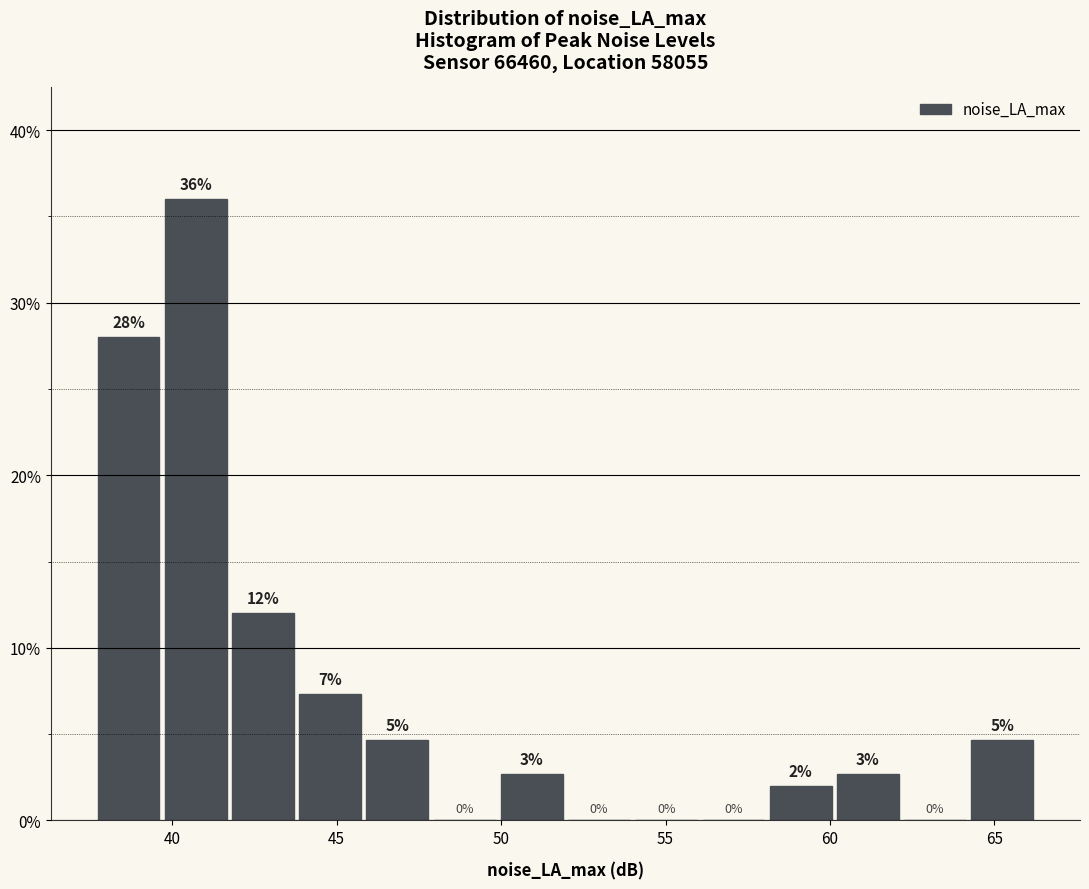

Over which range of the x-axis is the bar tallest?

39.5 to 41.5